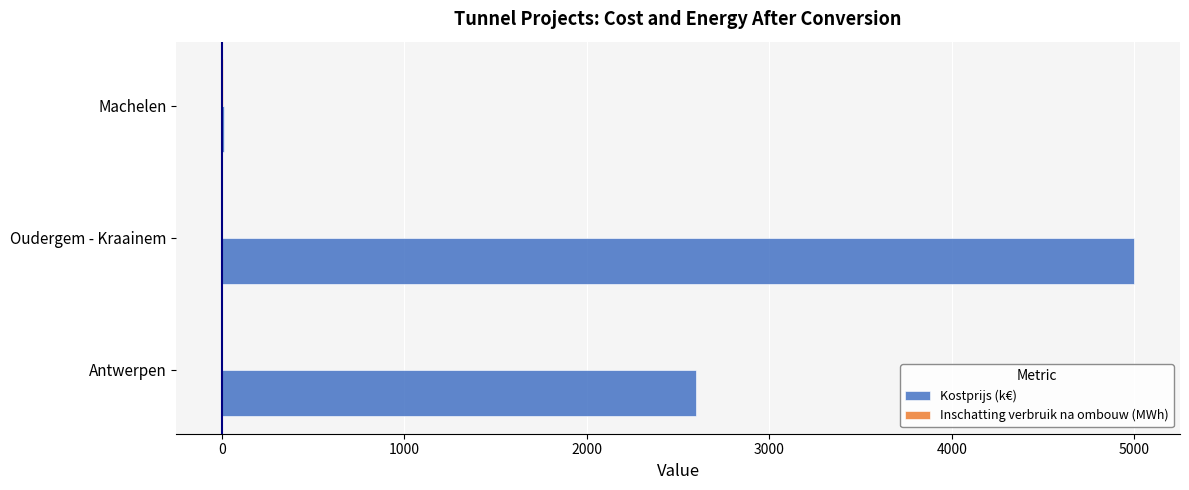

Between Oudergem - Kraainem and Machelen, which series saw the biggest shift?

Kostprijs (k€)